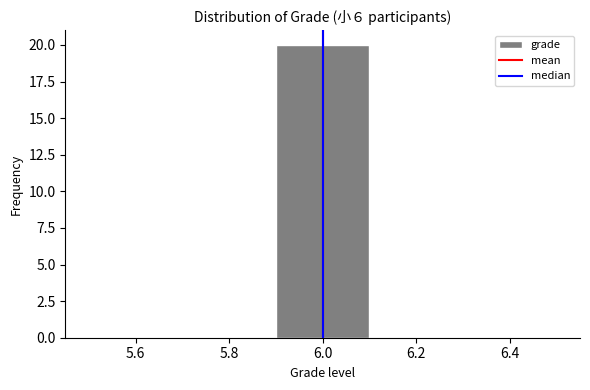

What is the height of the bar covering 5.9 to 6.1 on the x-axis? The values are not printed on the chart, so give them approximately, as read against the axis.

20